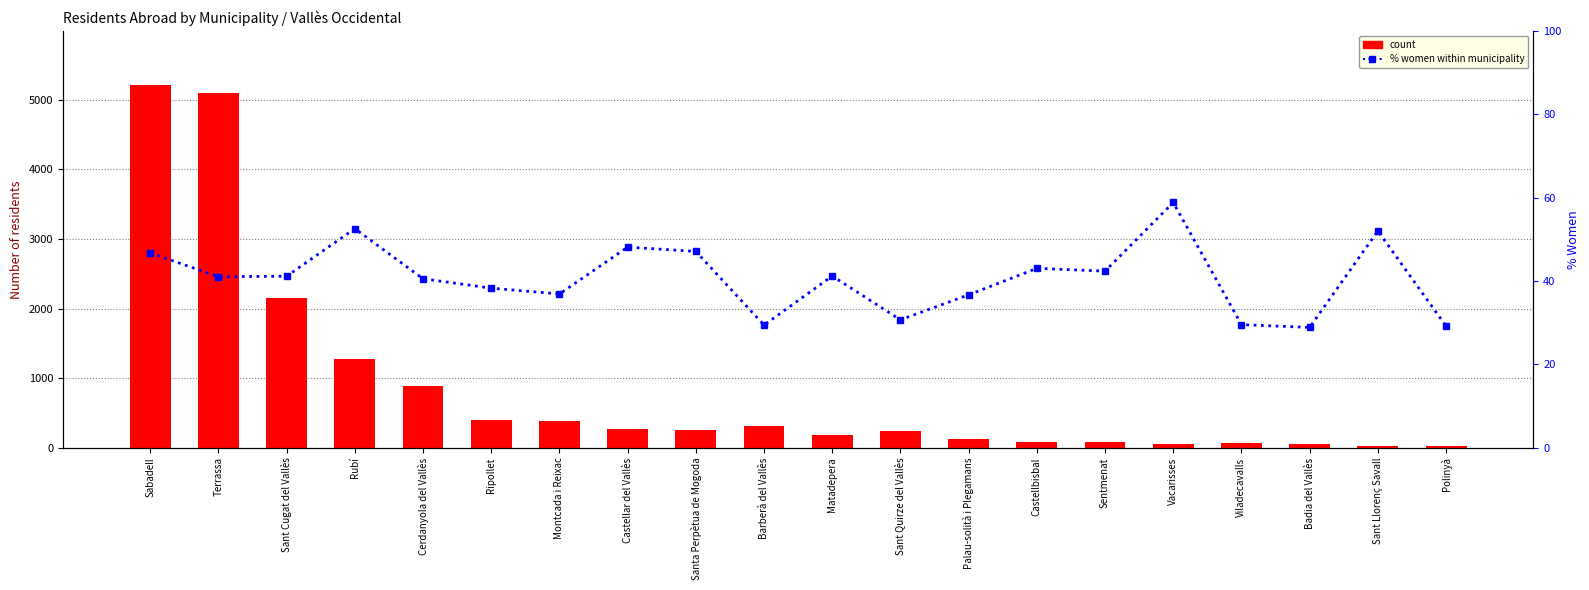

Reading left to right, extract all data points from this chart.

count: Sabadell=5211.0	Terrassa=5097.0	Sant Cugat del Vallès=2154.0	Rubí=1277.0	Cerdanyola del Vallès=881.0	Ripollet=392.0	Montcada i Reixac=377.0	Castellar del Vallès=264.0	Santa Perpètua de Mogoda=257.0	Barberà del Vallès=306.0	Matadepera=187.0	Sant Quirze del Vallès=238.0	Palau-solità i Plegamans=120.0	Castellbisbal=86.0	Sentmenat=85.0	Vacarisses=51.0	Viladecavalls=61.0	Badia del Vallès=52.0	Sant Llorenç Savall=25.0	Polinyà=24.0
% women within municipality: Sabadell=46.7	Terrassa=41.0	Sant Cugat del Vallès=41.1	Rubí=52.5	Cerdanyola del Vallès=40.5	Ripollet=38.3	Montcada i Reixac=36.9	Castellar del Vallès=48.1	Santa Perpètua de Mogoda=47.1	Barberà del Vallès=29.4	Matadepera=41.2	Sant Quirze del Vallès=30.7	Palau-solità i Plegamans=36.7	Castellbisbal=43.0	Sentmenat=42.4	Vacarisses=58.8	Viladecavalls=29.5	Badia del Vallès=28.9	Sant Llorenç Savall=52.0	Polinyà=29.2